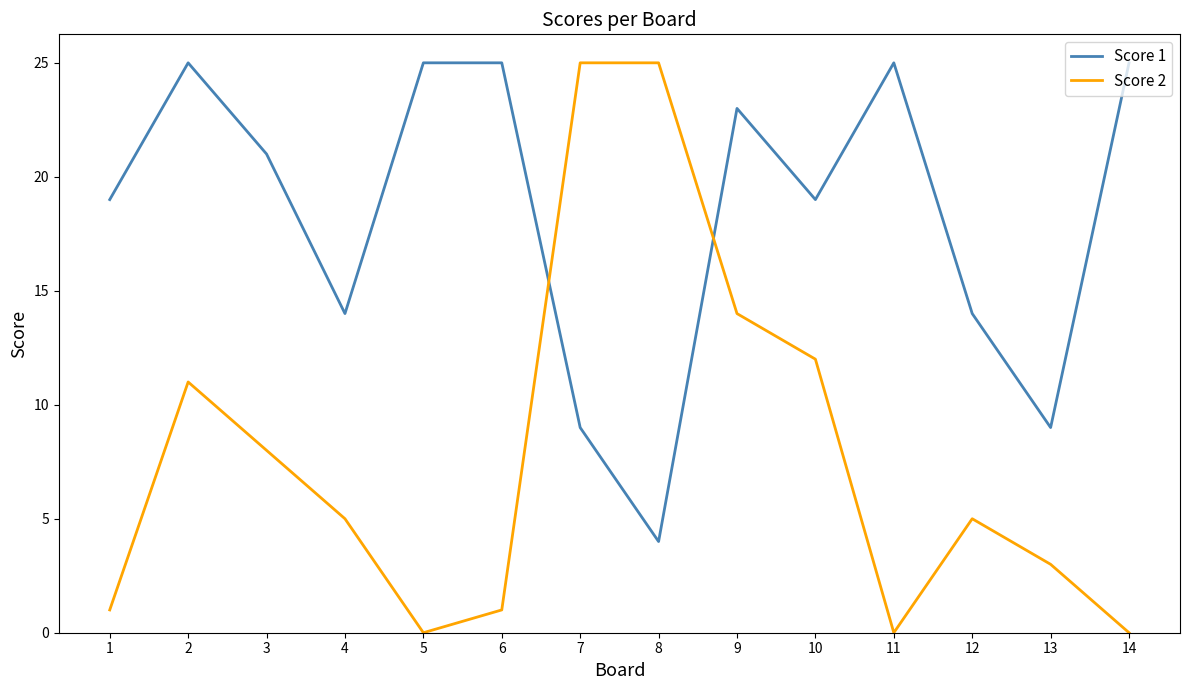

Which series has the largest range (max minus min)?

Score 2